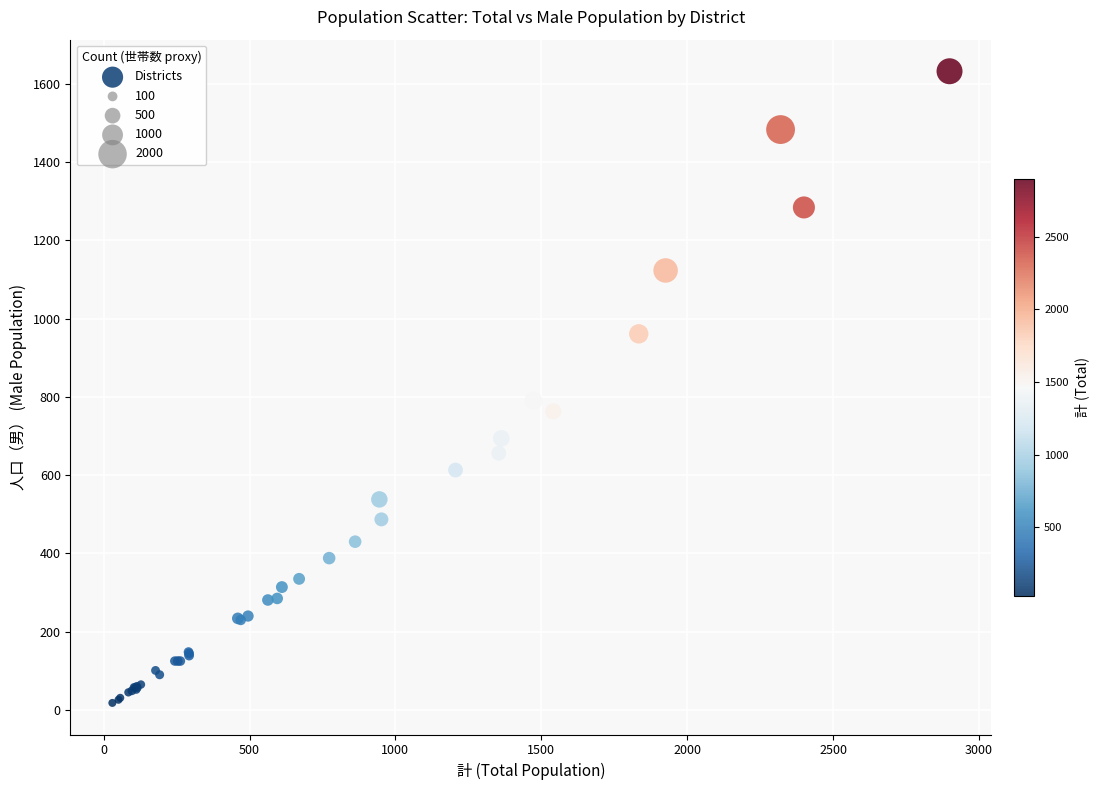

What Y value in the scatter plot is closest to 825?

790